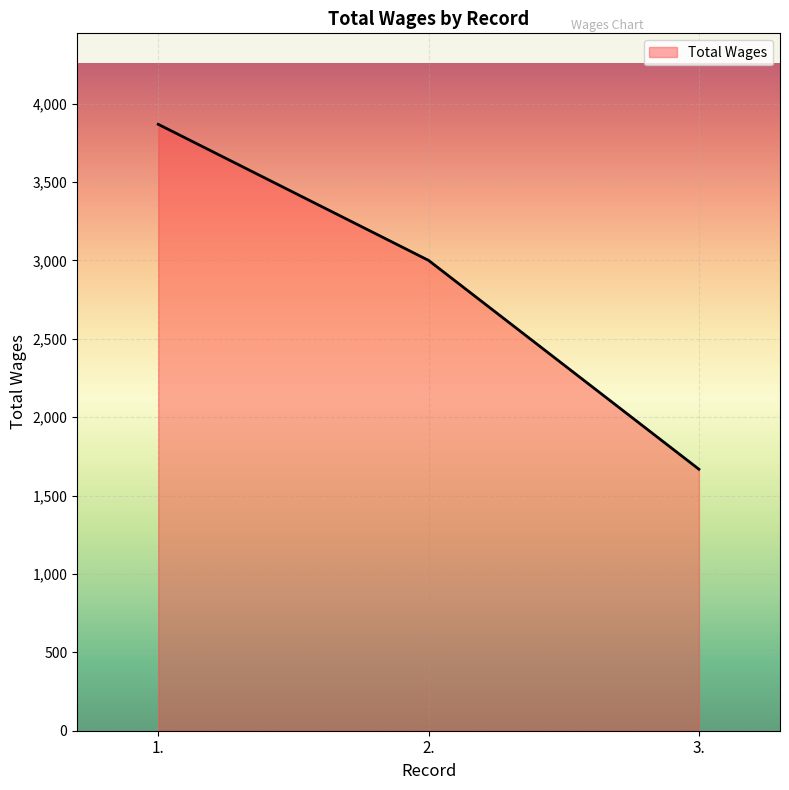

What is the sum of the values at 1. and 2.?

6868